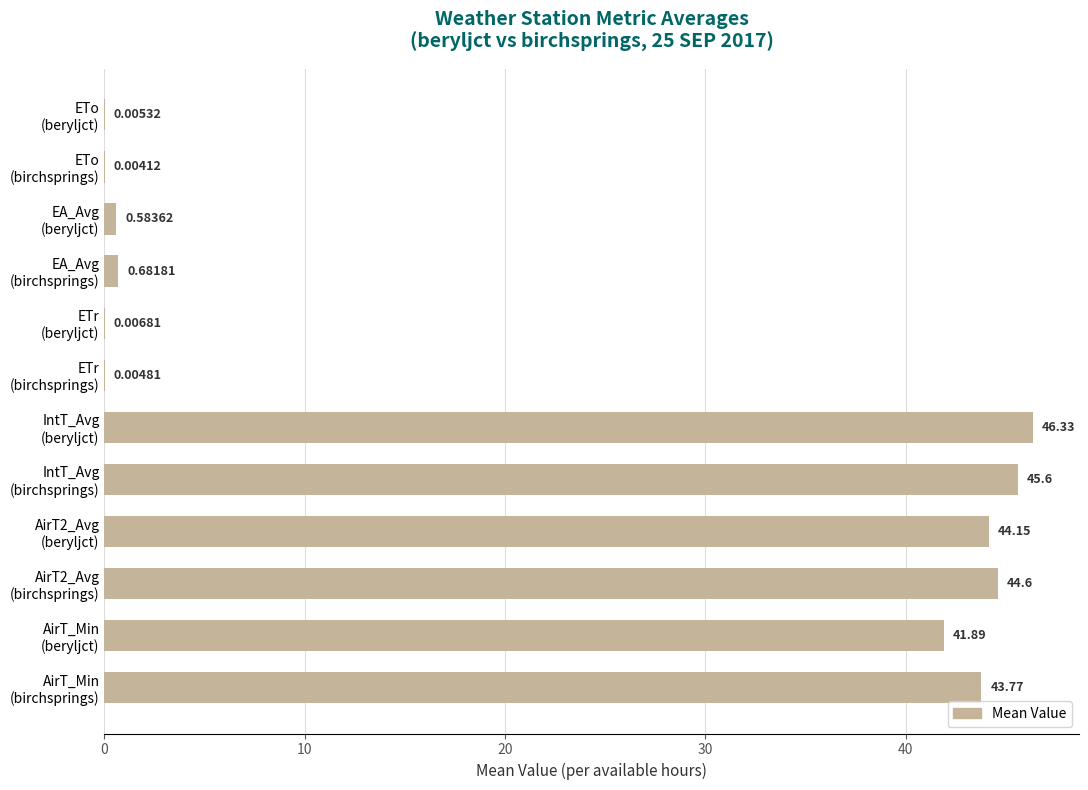

What is the sum of all values?

267.6